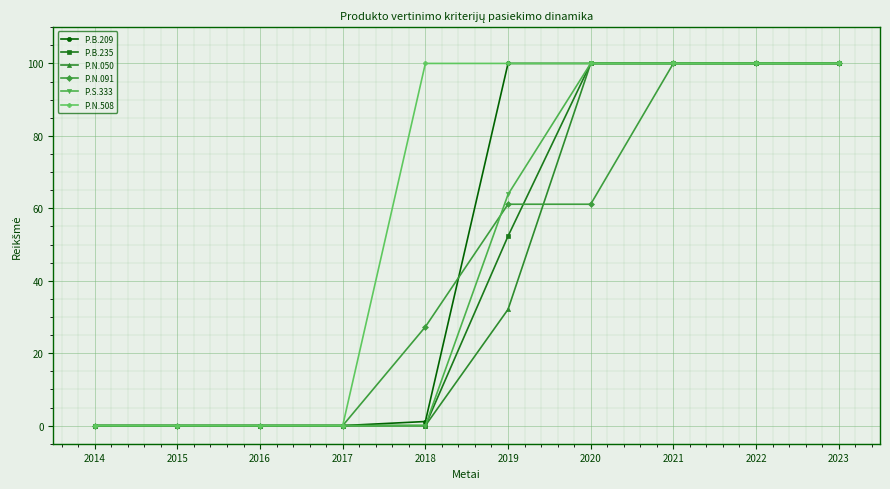

What is the total value across all series at 2020?

561.1